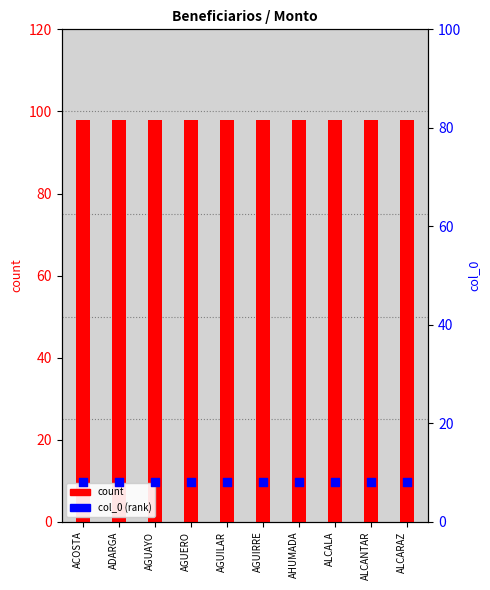

Which series has the largest total across all categories?

count